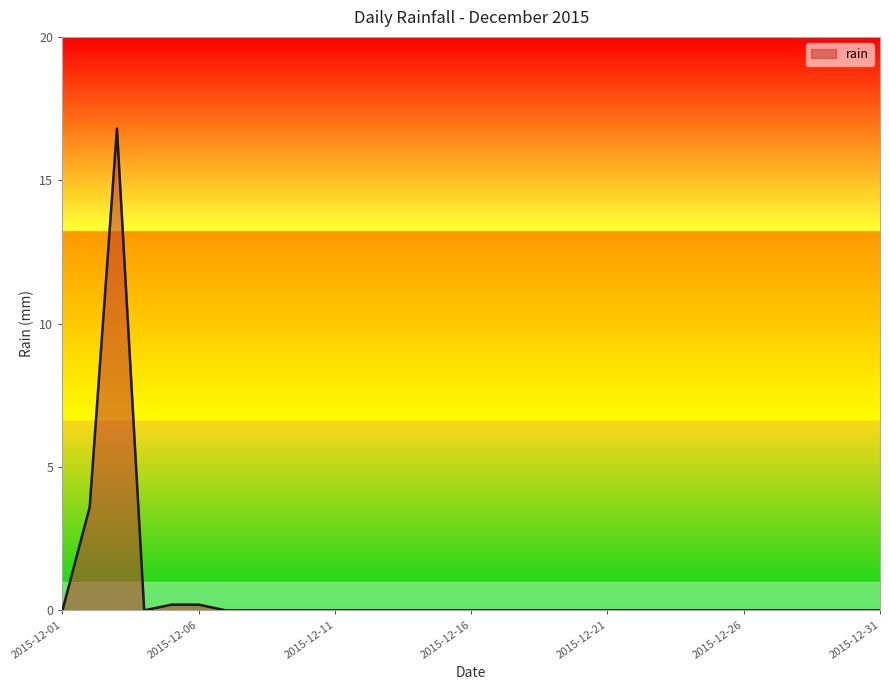

What is the greatest value displayed?

16.8